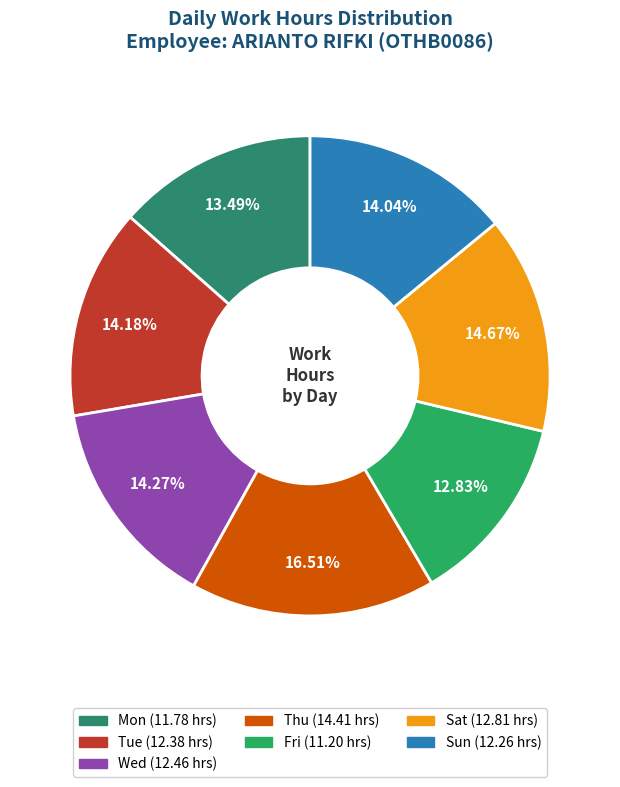

How many slices are in this pie chart?

7